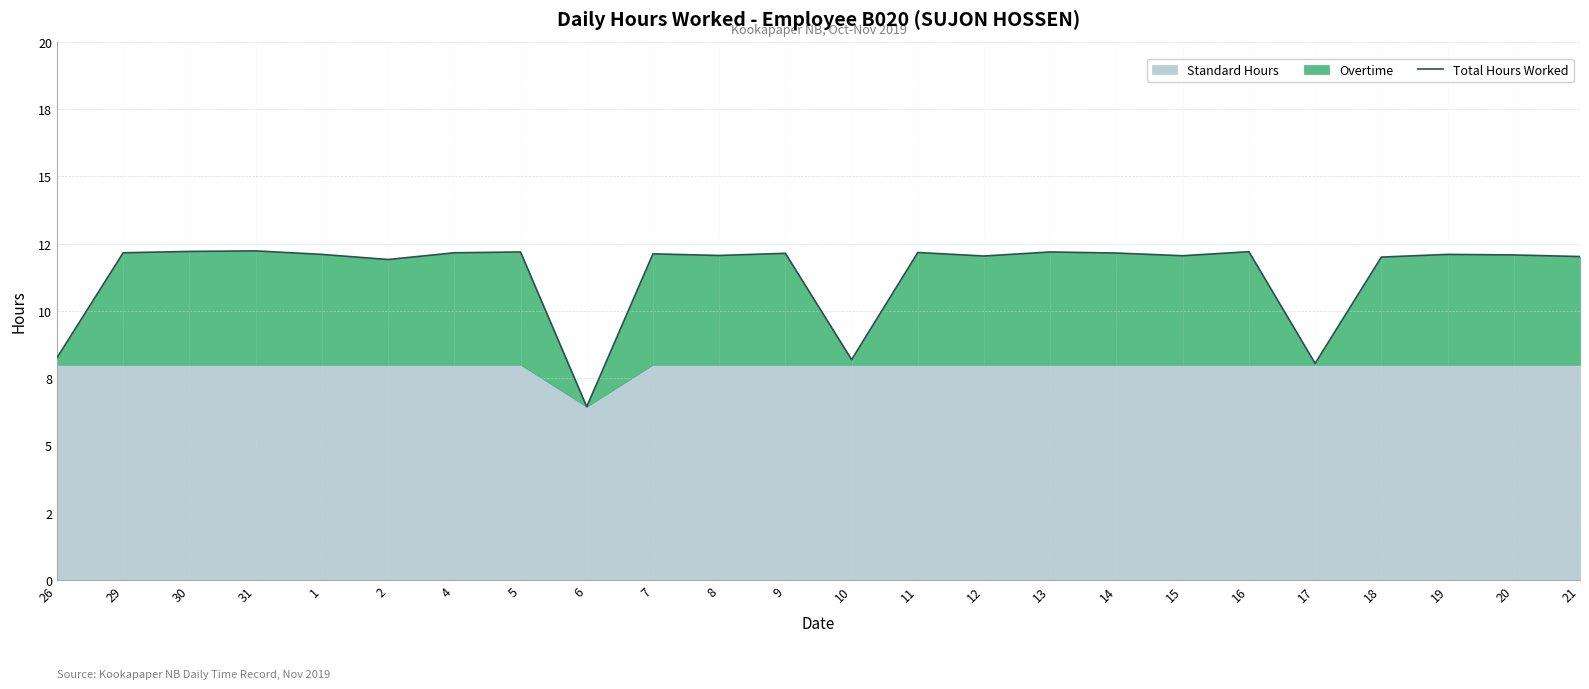

What is the change in value from 30 to 14?

-0.1